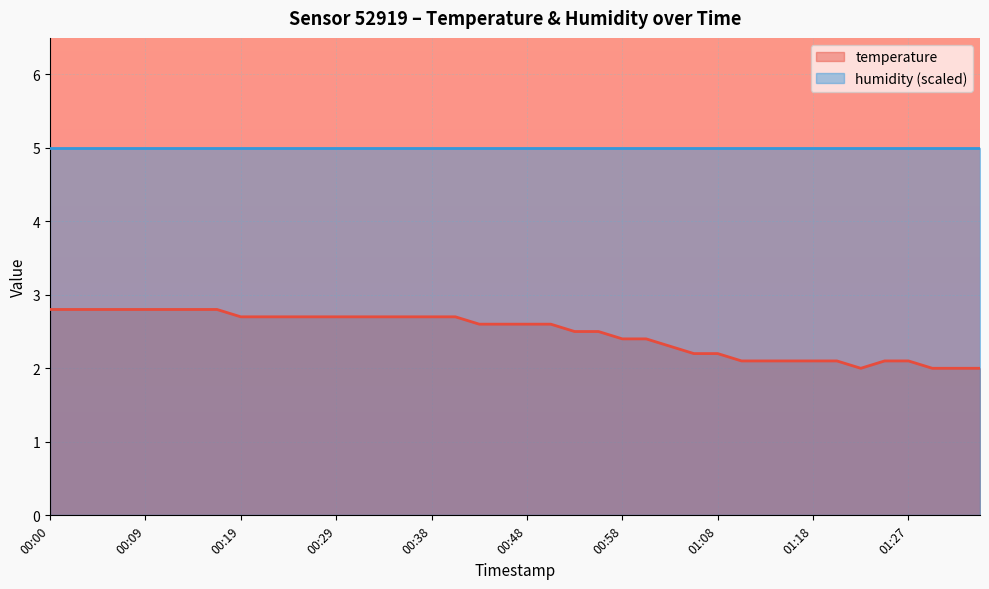

What position from the left is 00:58?

25